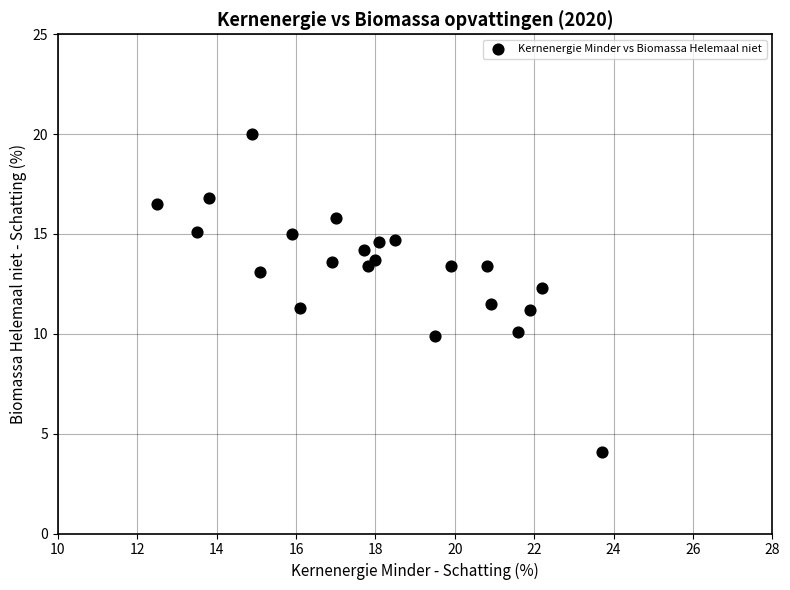

What is the range of X values (max minus min)?

11.2